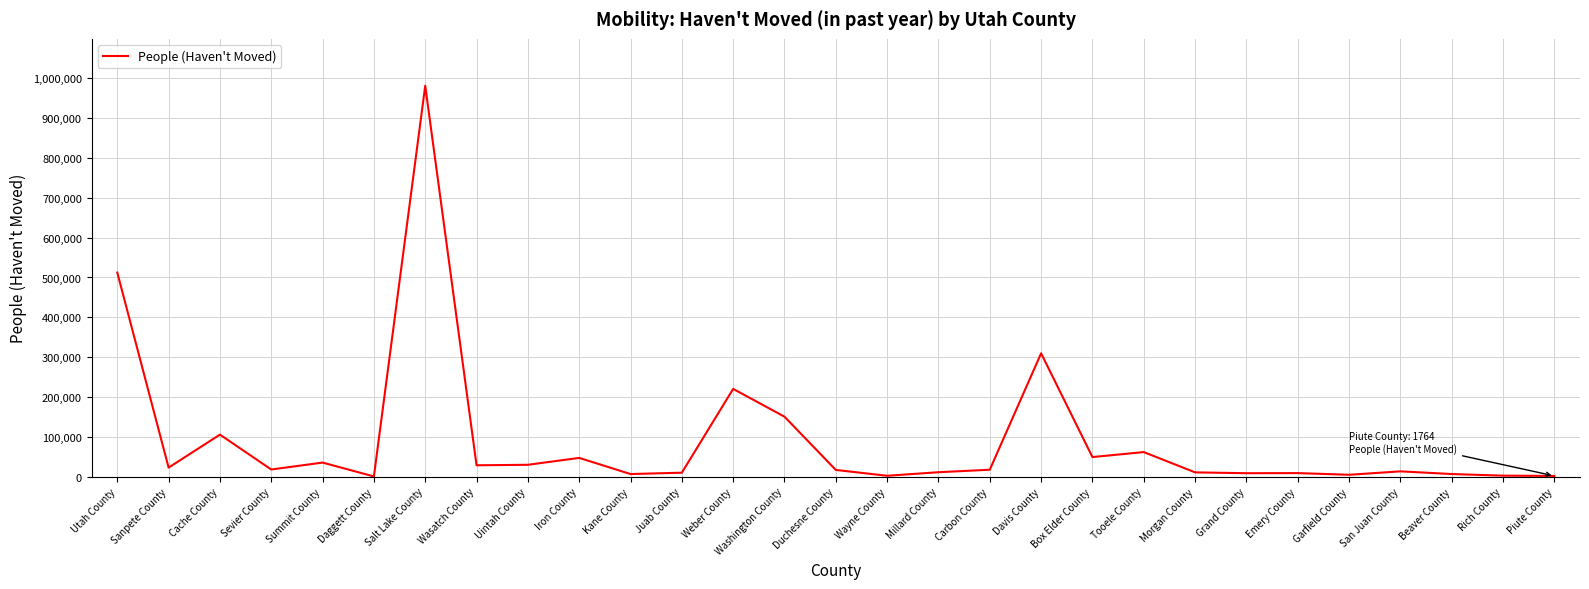

What is the difference between the values at Davis County and Piute County?

307880